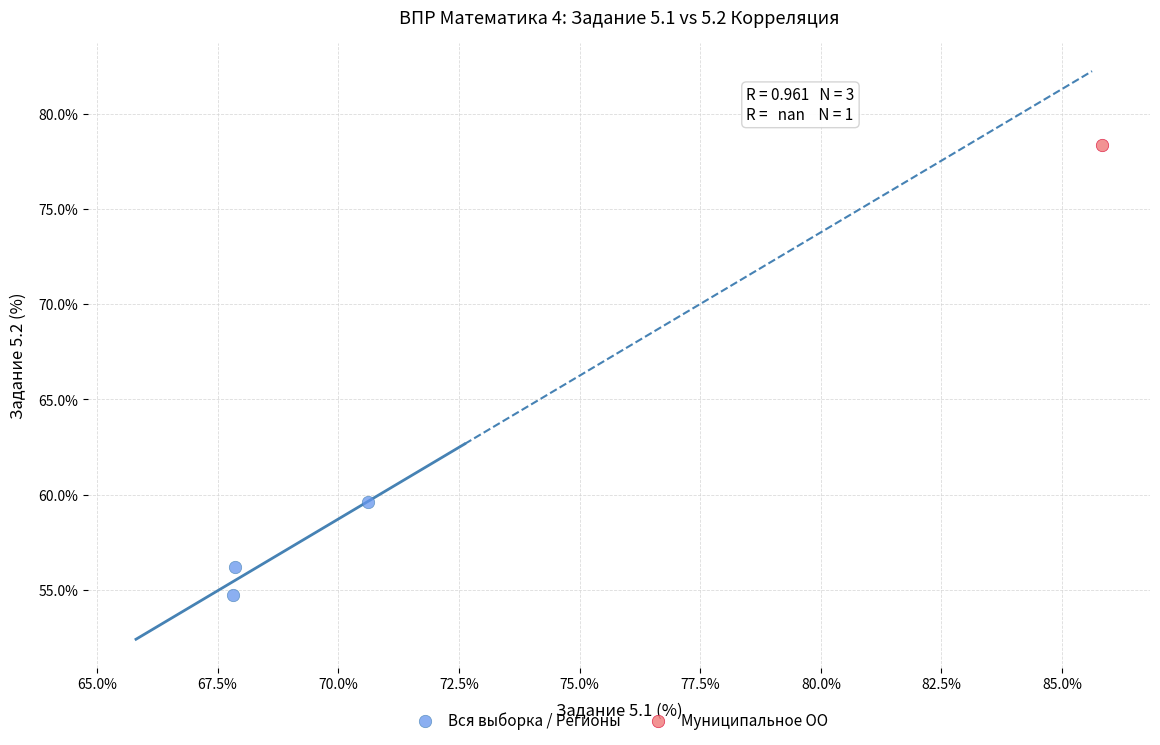

What are all the series names shown in the legend?

Вся выборка / Регионы, Муниципальное ОО